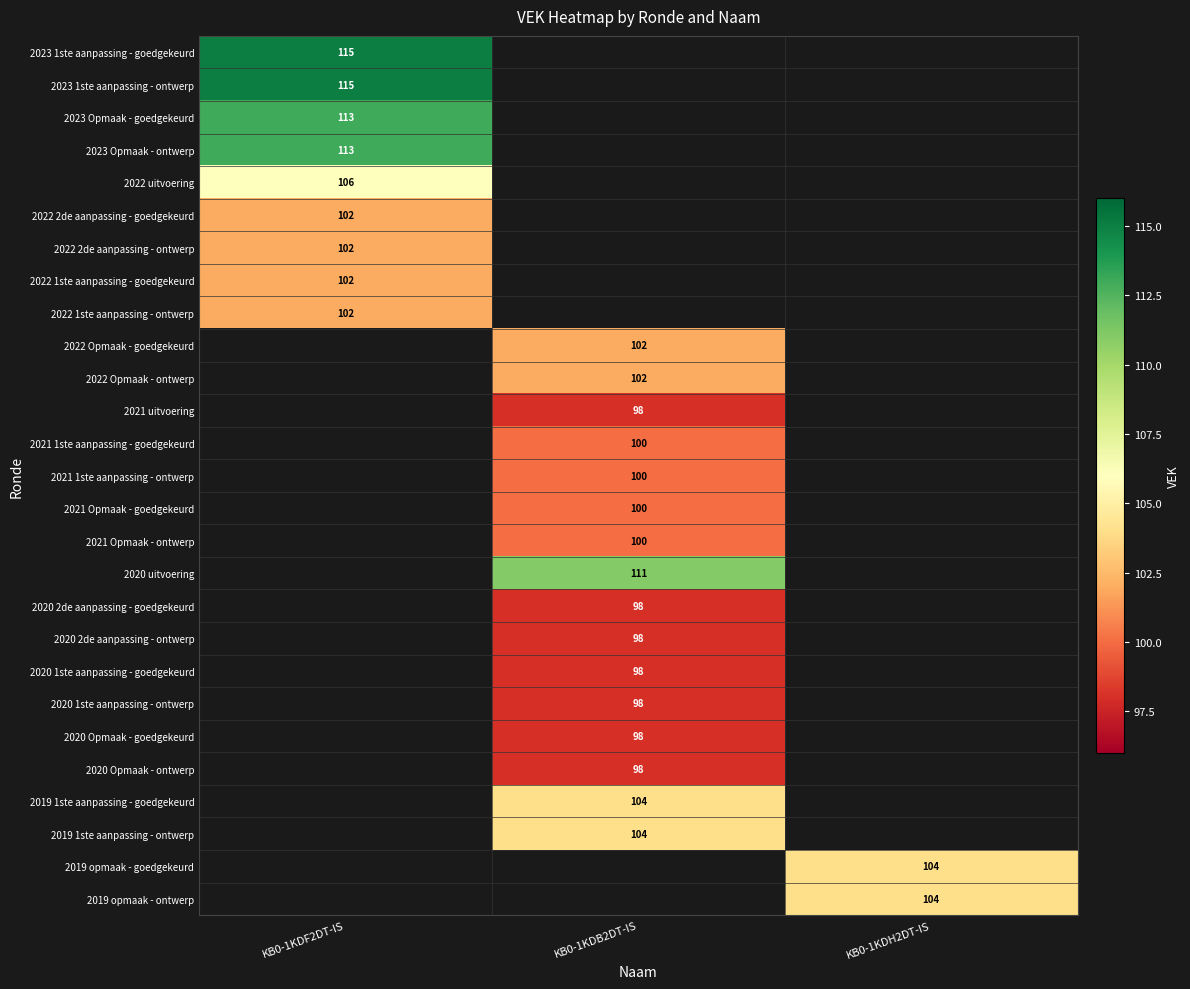

The 2020 2de aanpassing - goedgekeurd series shows 98 at KB0-1KDB2DT-IS. True or false?

True